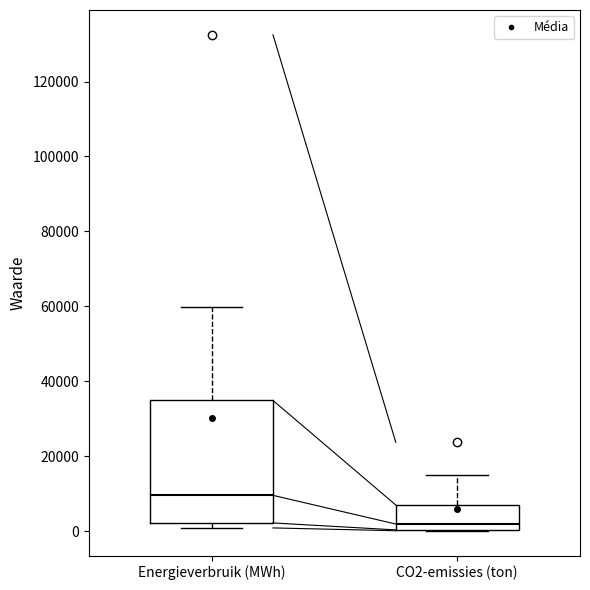

Which box is the tallest, from its lower edge to its upper edge?

Energieverbruik (MWh)